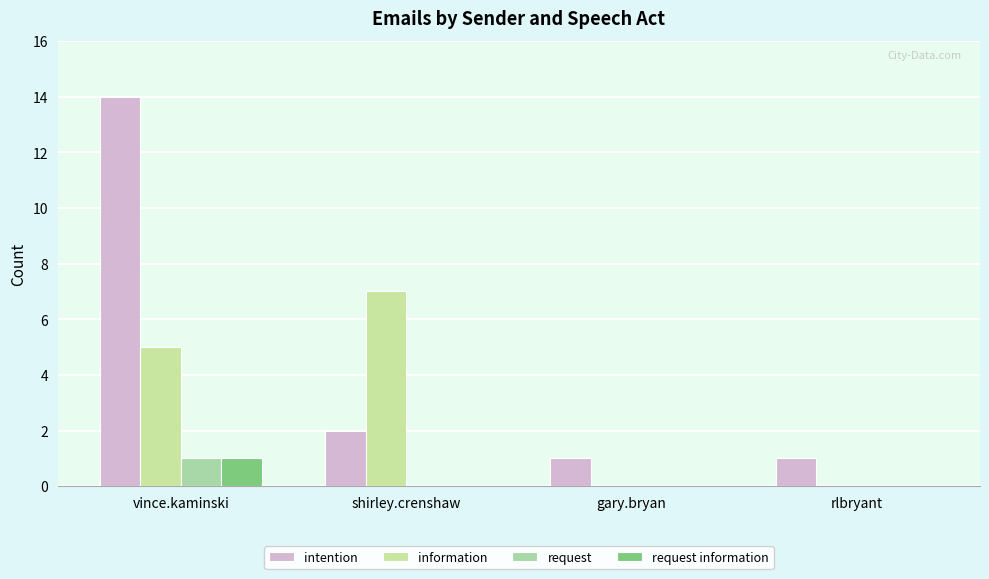

What is the sum of all intention values?

18